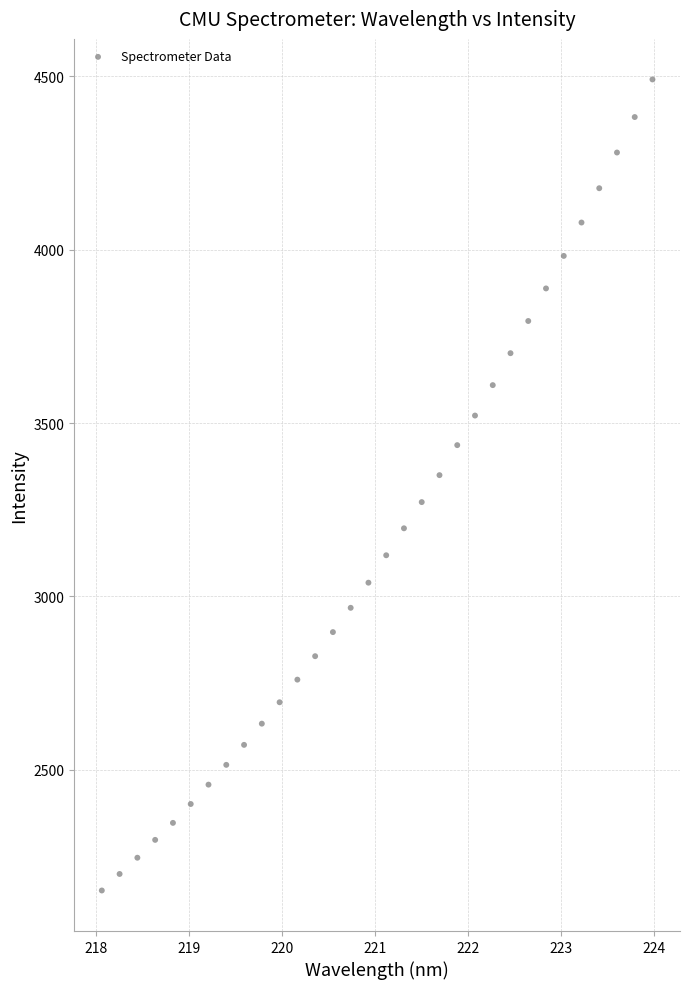

What is the range of Y values (max minus min)?

2338.8